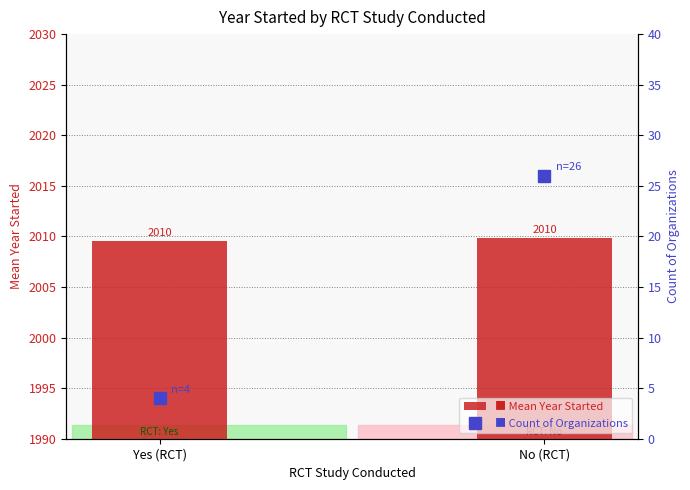

Rank the categories by Mean Year Started value from highest to lowest.

No (RCT), Yes (RCT)